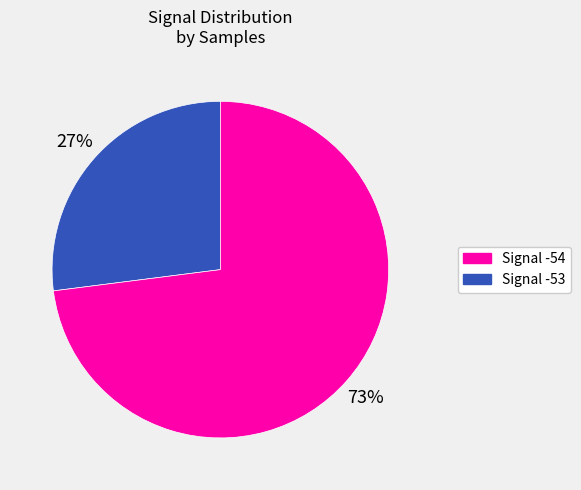

To the nearest percent, what is the average slice percentage?

50%